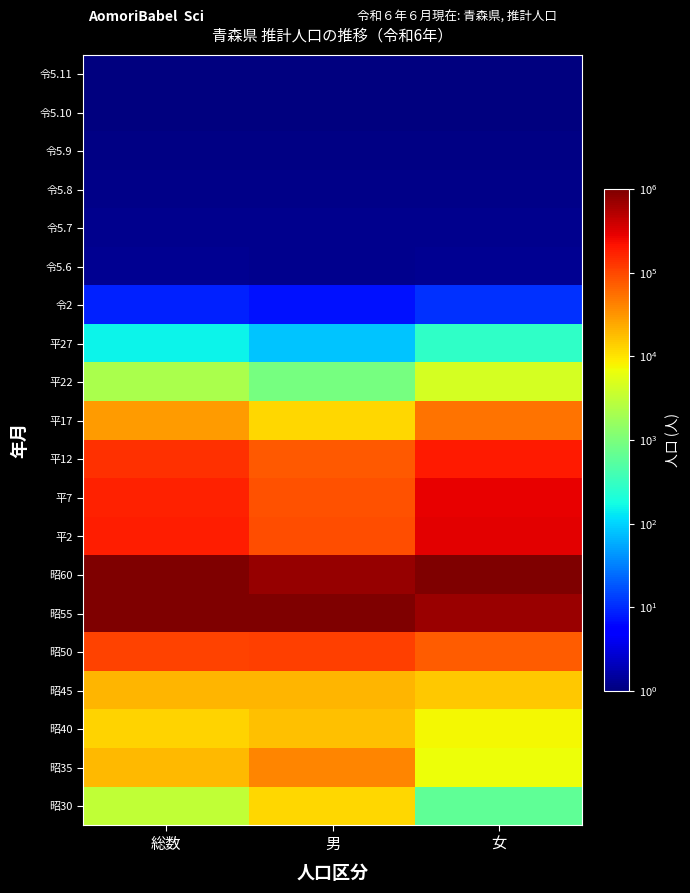

At 女, list the series in order from smallest to largest.

令5.11, 令5.10, 令5.9, 令5.8, 令5.7, 令5.6, 令2, 平27, 昭30, 平22, 昭35, 昭40, 昭45, 平17, 昭50, 平12, 平7, 平2, 昭55, 昭60